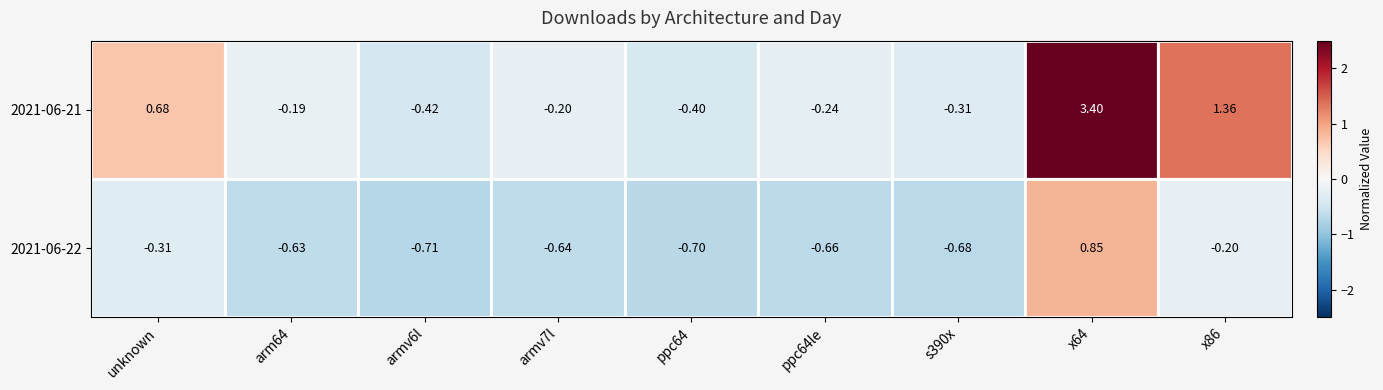

Is the value of 2021-06-21 at x86 greater than the value of 2021-06-22 at ppc64?

Yes